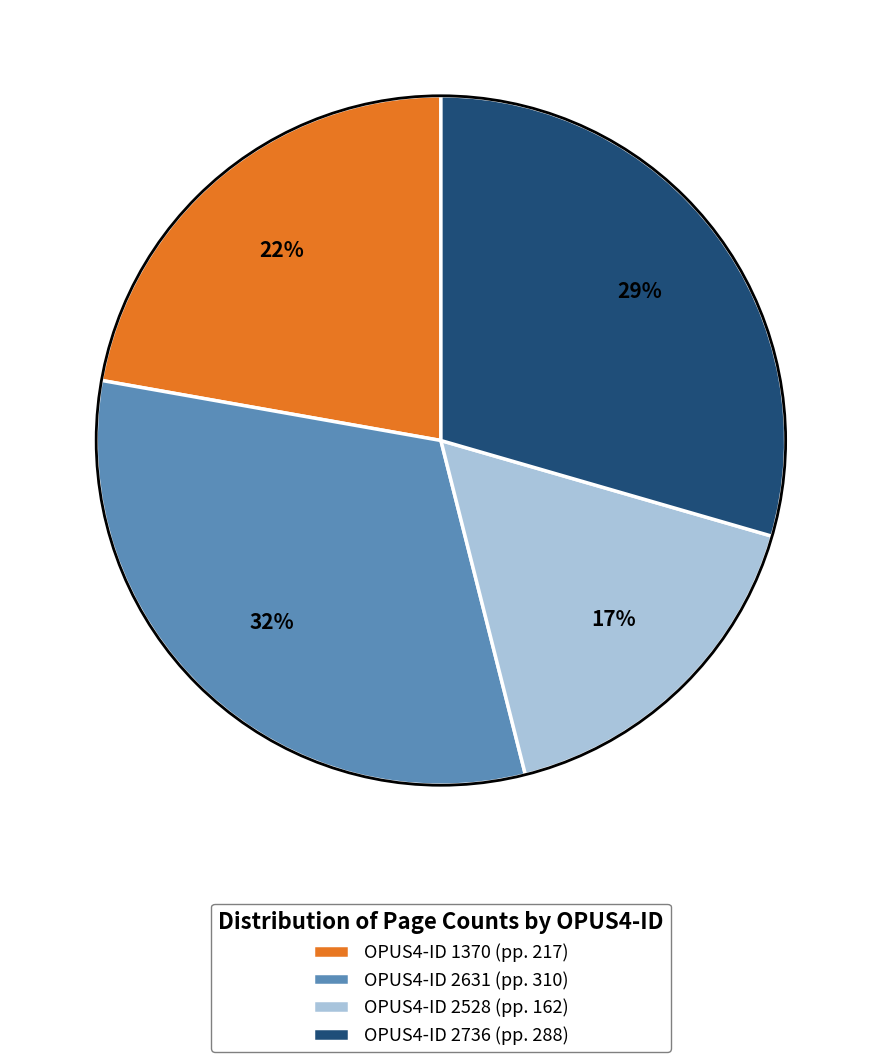

How many slices are in this pie chart?

4